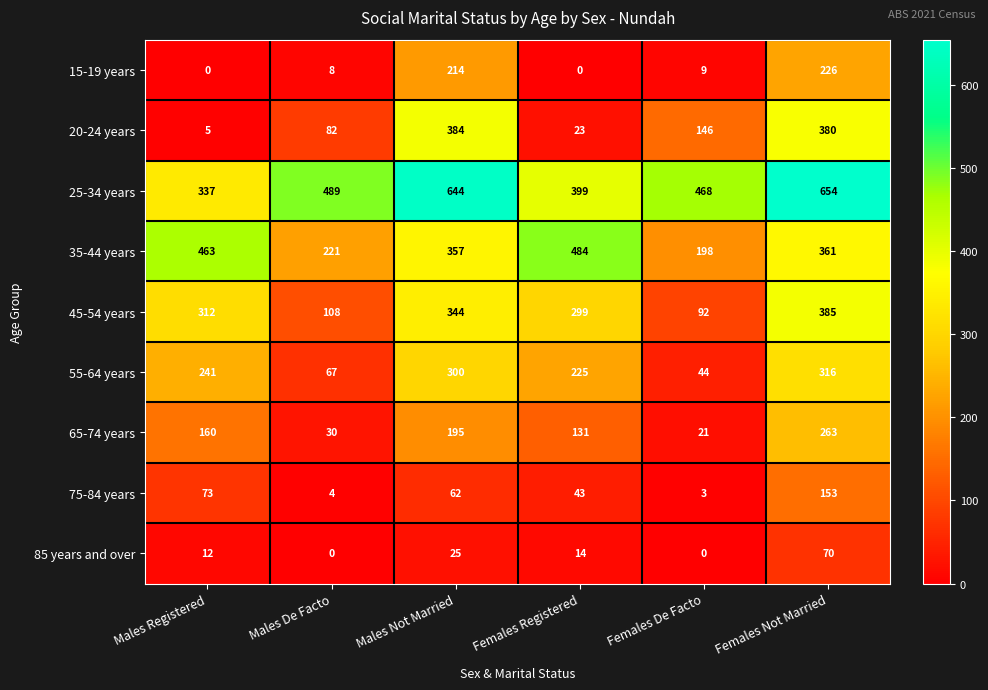

How many 85 years and over values are between 0 and 25?

5